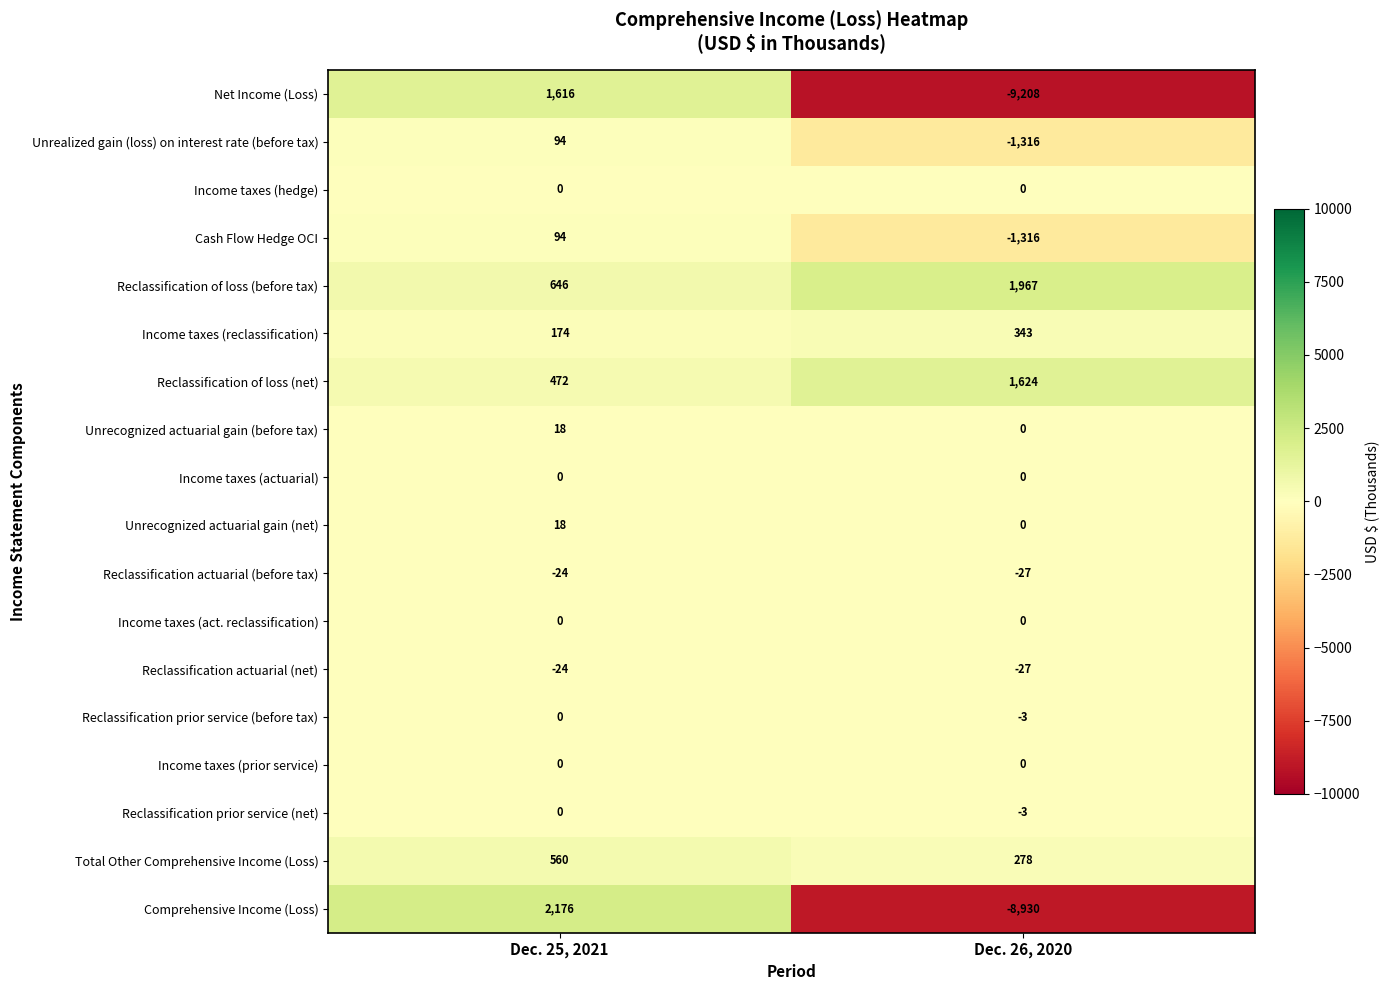

What is the difference between the Reclassification prior service (net) values at Dec. 25, 2021 and Dec. 26, 2020?

3